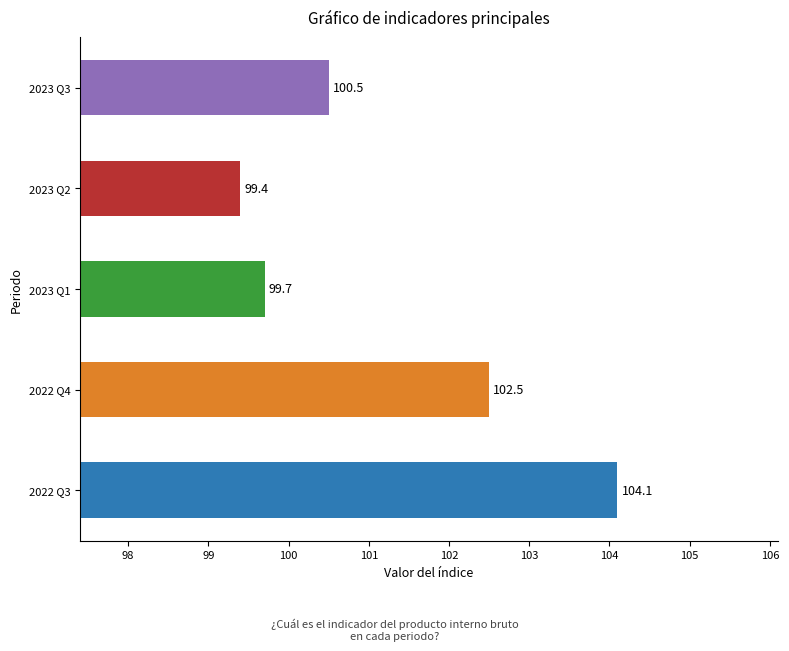

What is the sum of all values?

506.2